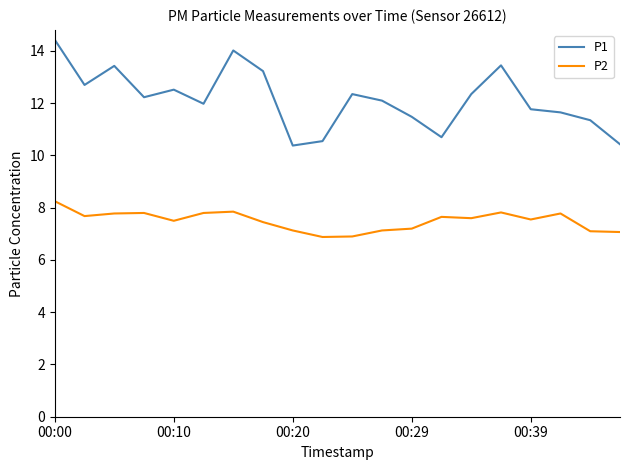

In P2, how many points are lower than both neighbors (excluding endpoints)?

5